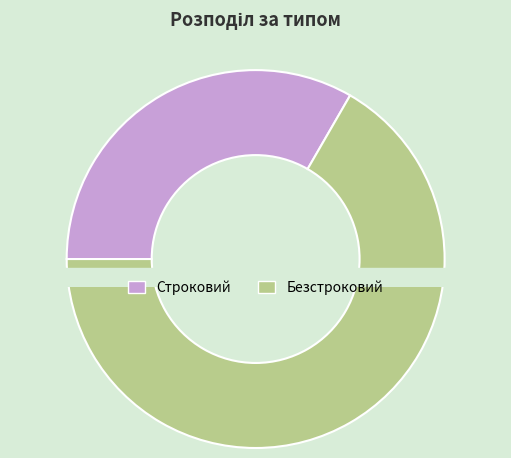

Count the number of slices in the pie.

2